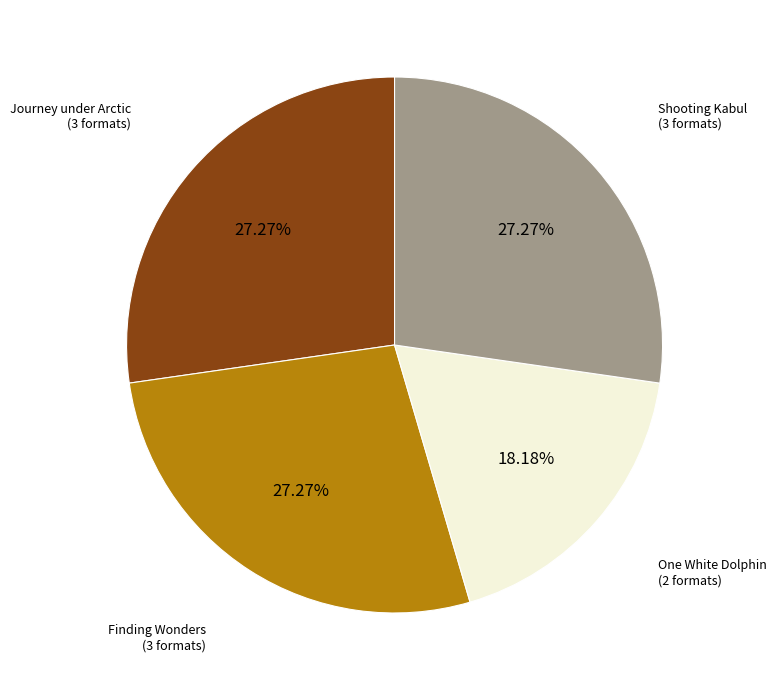

Is there a majority slice in this chart?

No